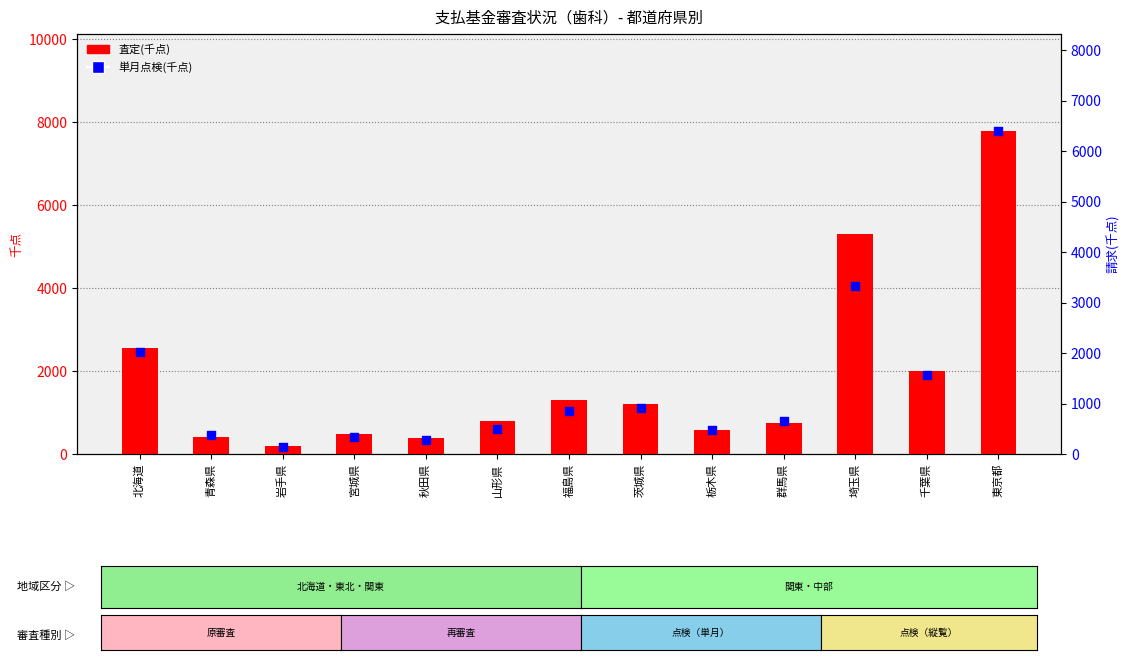

Is the value of 単月点検(千点) at 千葉県 greater than the value of 査定(千点) at 千葉県?

No